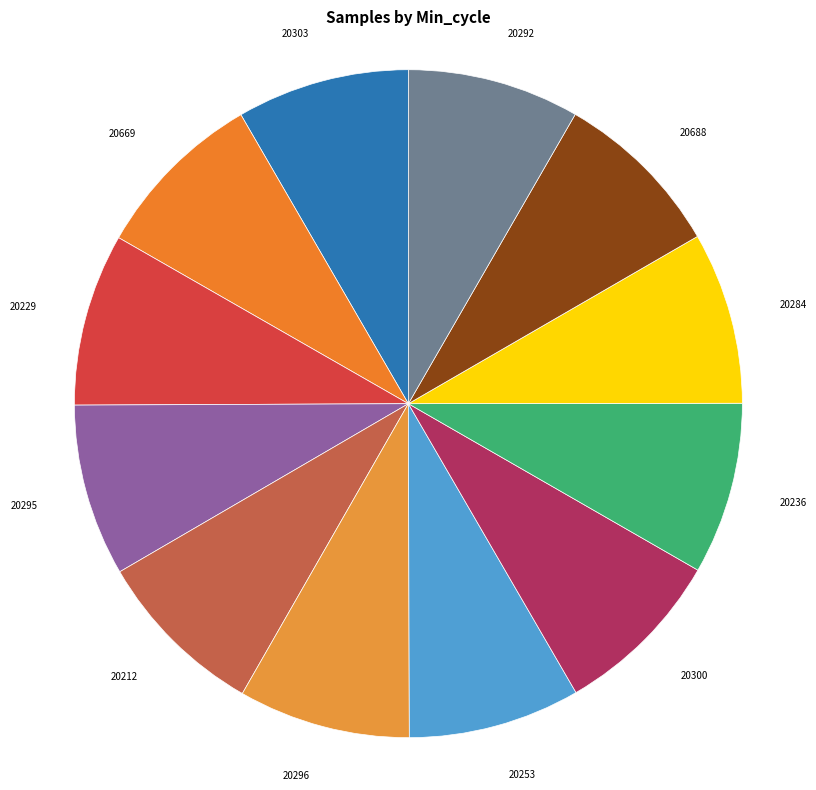

Is there any slice that represents more than half of the pie?

No